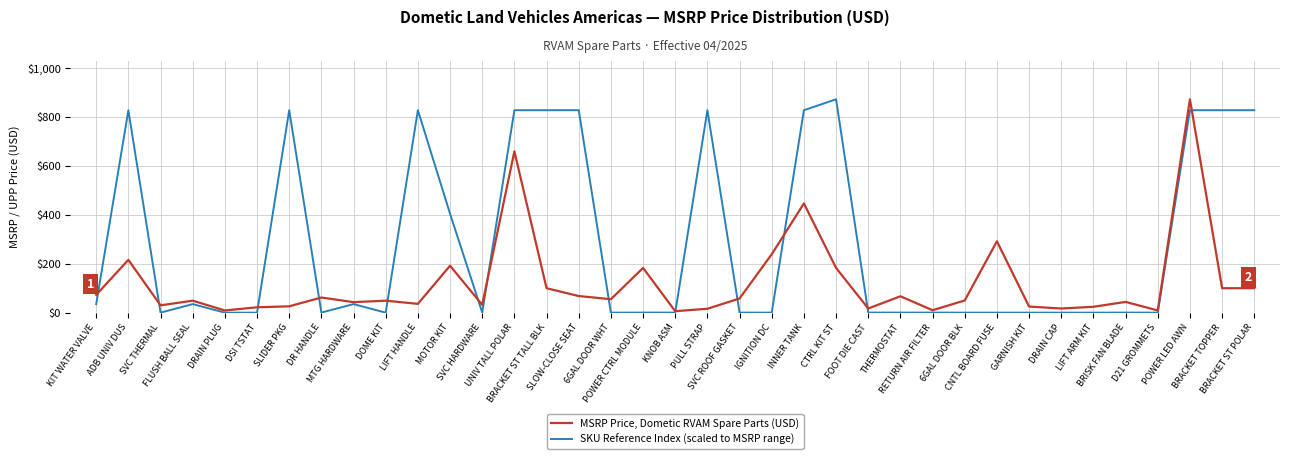

Read the MSRP Price, Dometic RVAM Spare Parts (USD) value at 6GAL DOOR BLK.

50.0